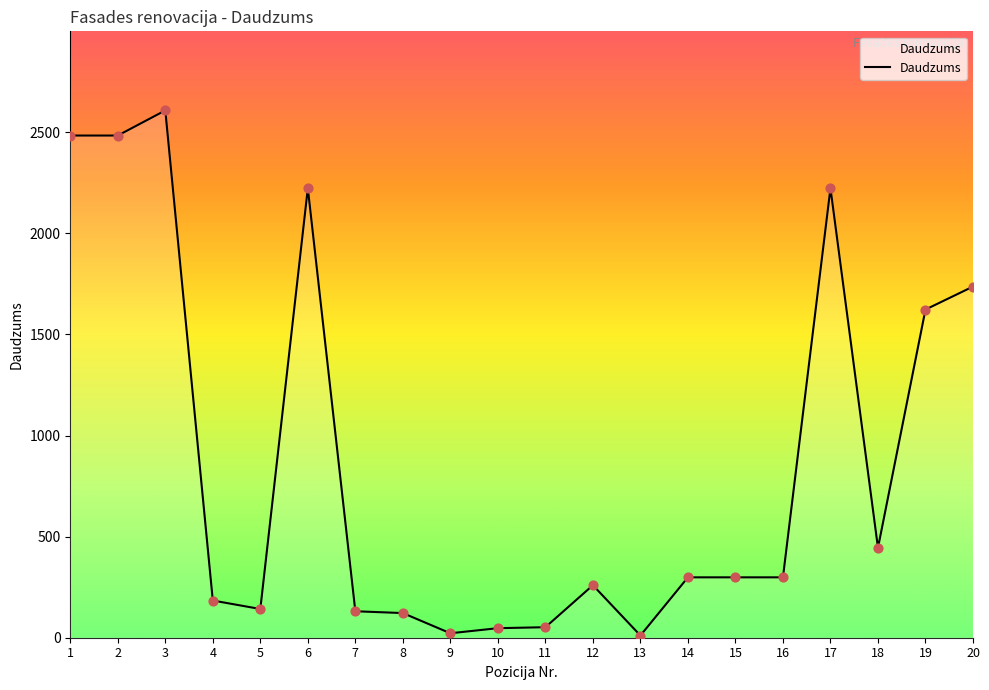

Between 11 and 17, which is larger?

17